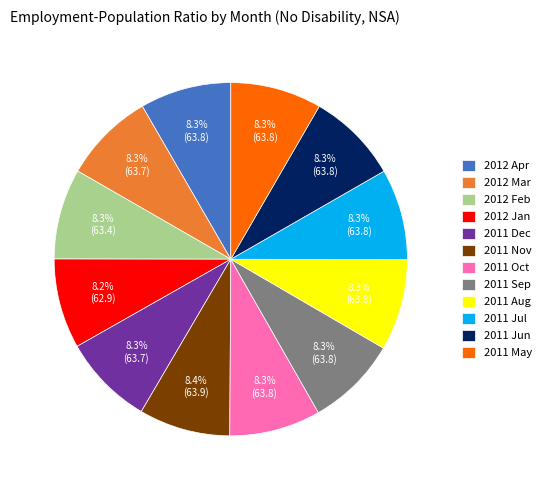

What percentage is the 2011 Jun slice, to the nearest percent?

8%